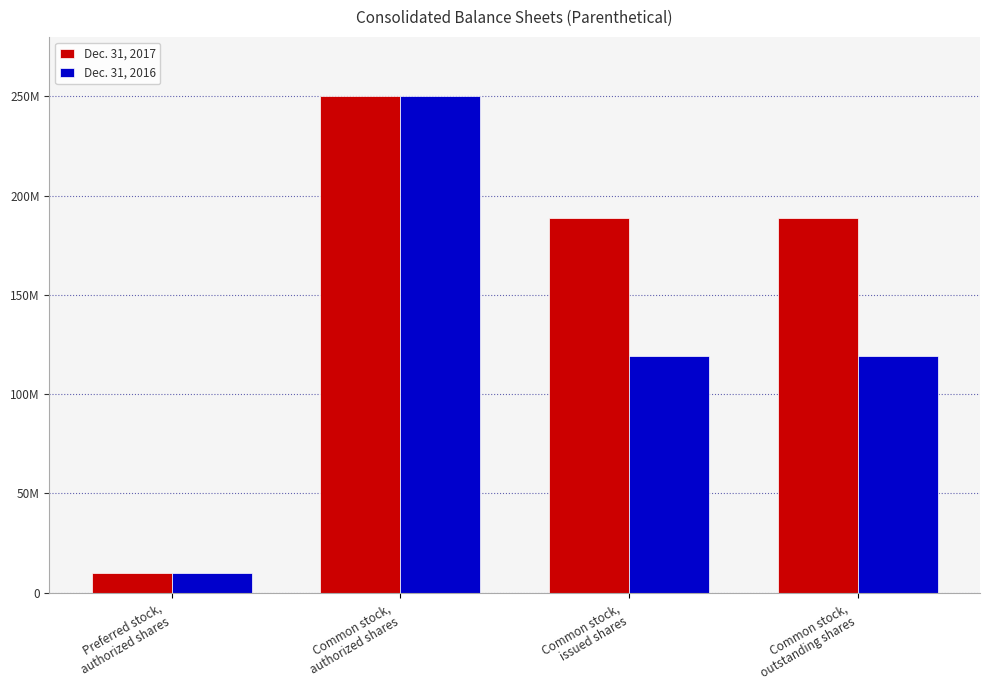

Reading left to right, transcribe all the data shown in this chart.

Dec. 31, 2017: Preferred stock,
authorized shares=10000000	Common stock,
authorized shares=250000000	Common stock,
issued shares=188764851	Common stock,
outstanding shares=188764851
Dec. 31, 2016: Preferred stock,
authorized shares=10000000	Common stock,
authorized shares=250000000	Common stock,
issued shares=119025221	Common stock,
outstanding shares=119025221